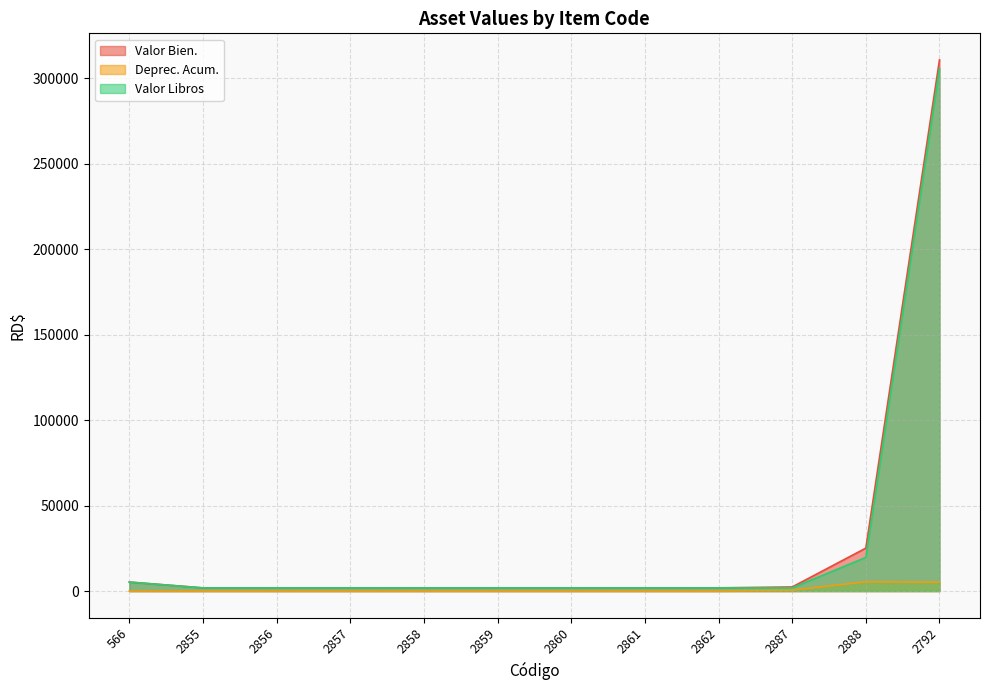

Is it true that Valor Libros equals 1864.9 at 2861?

True